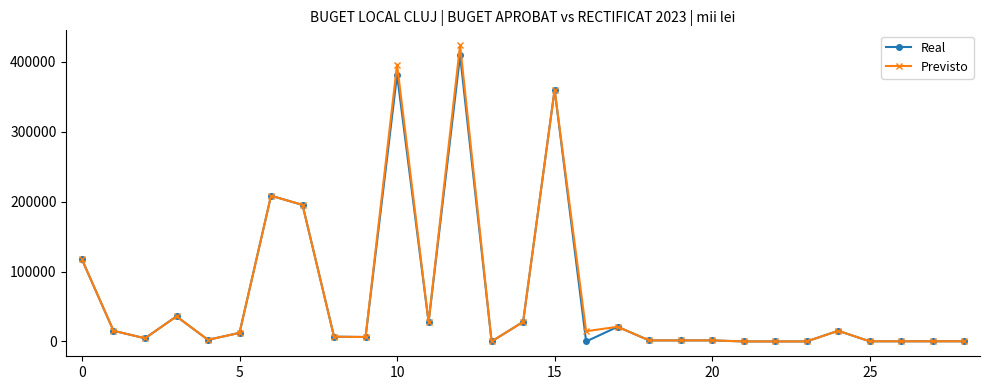

True or false: Real has more than 0 points higher than both neighbors.

True